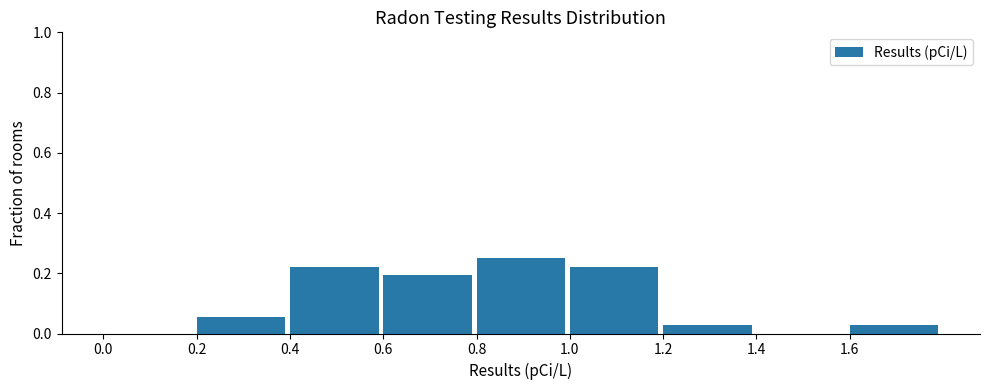

Which range on the x-axis has the tallest bar?

0.8 to 1.0